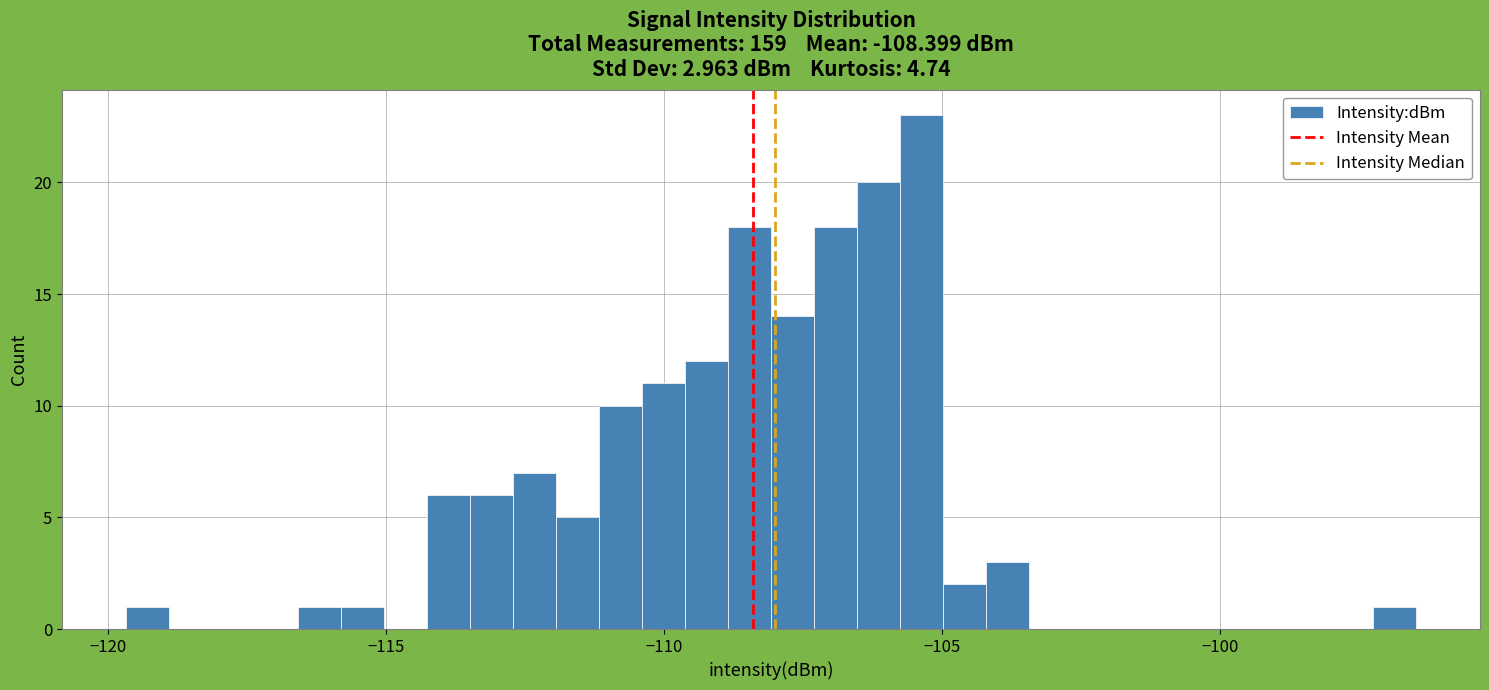

Read against the x-axis, roughly where is the centre of the tallest bar?

-105.5